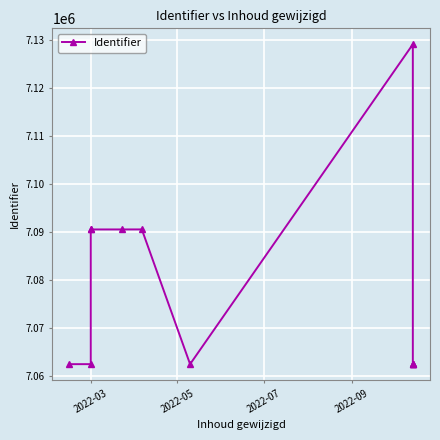

The chart shows a value of 7062457 at 2022-03. True or false?

True